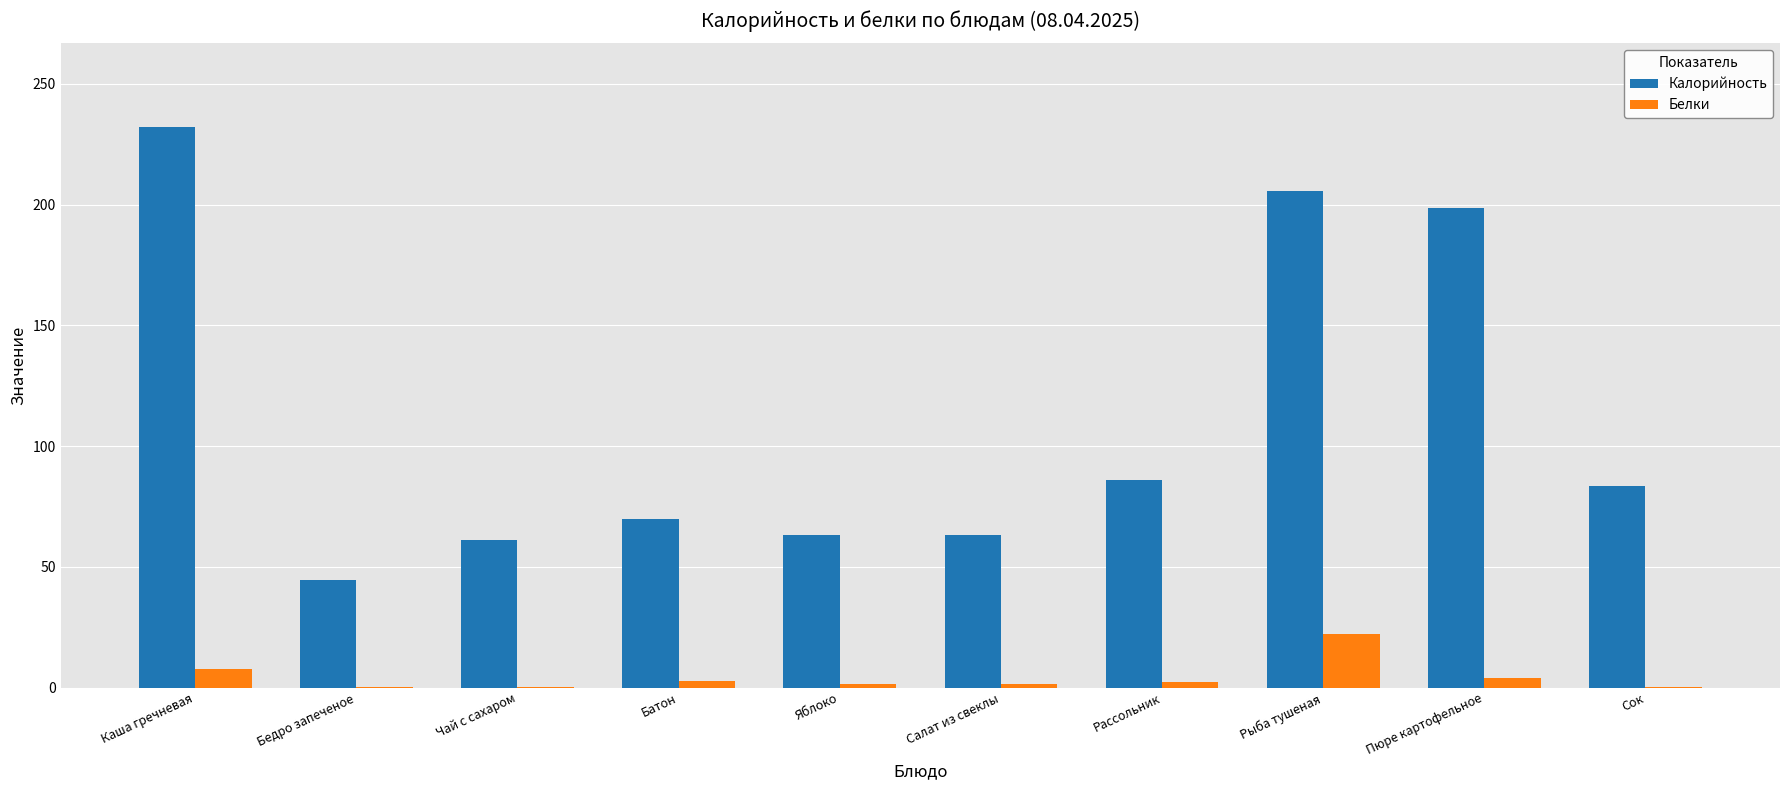

Is the value of Белки at Чай с сахаром greater than the value of Калорийность at Чай с сахаром?

No